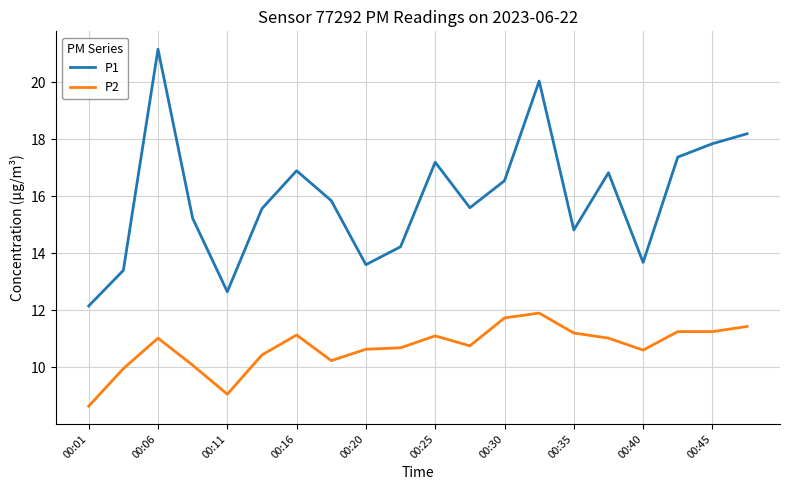

Which series has the largest total across all categories?

P1